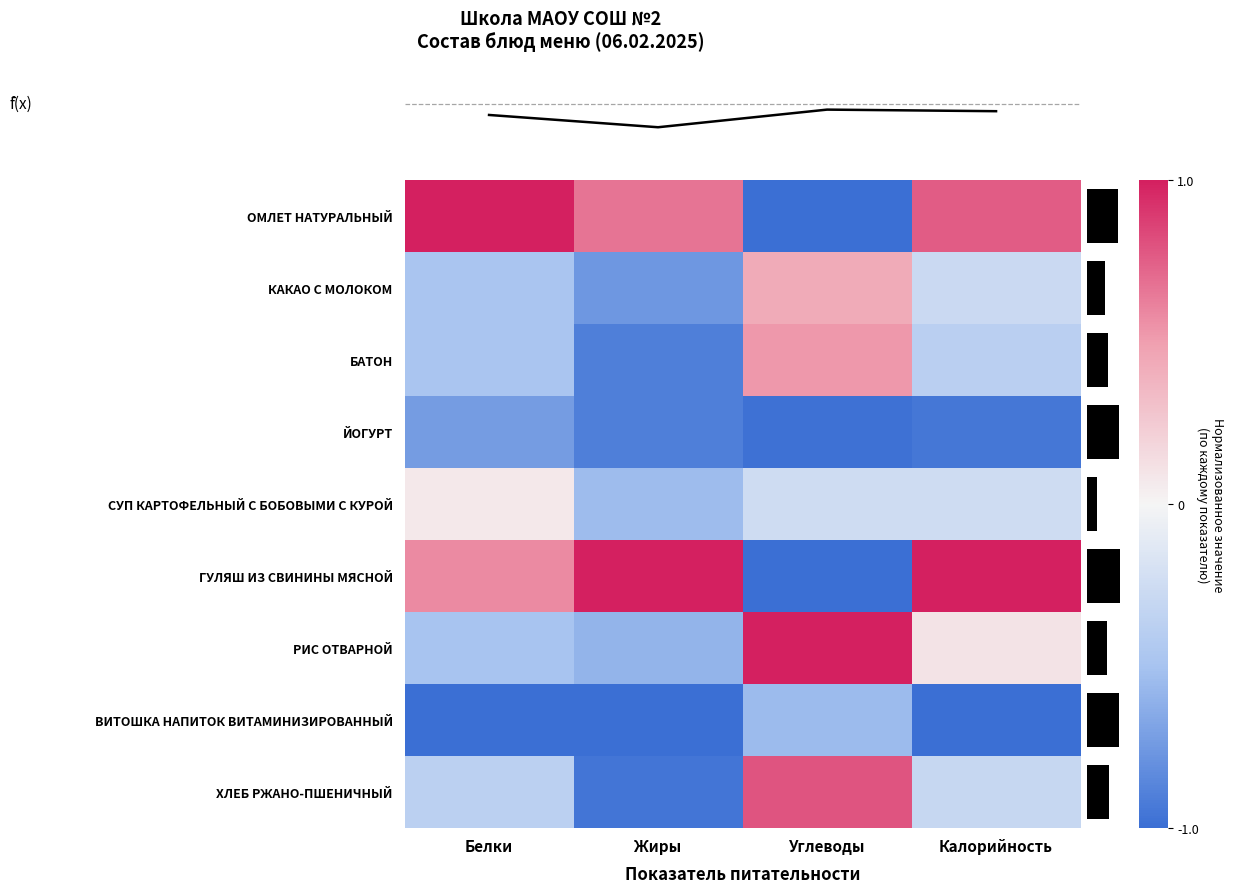

The value of РИС ОТВАРНОЙ at Жиры is -0.6. True or false?

True